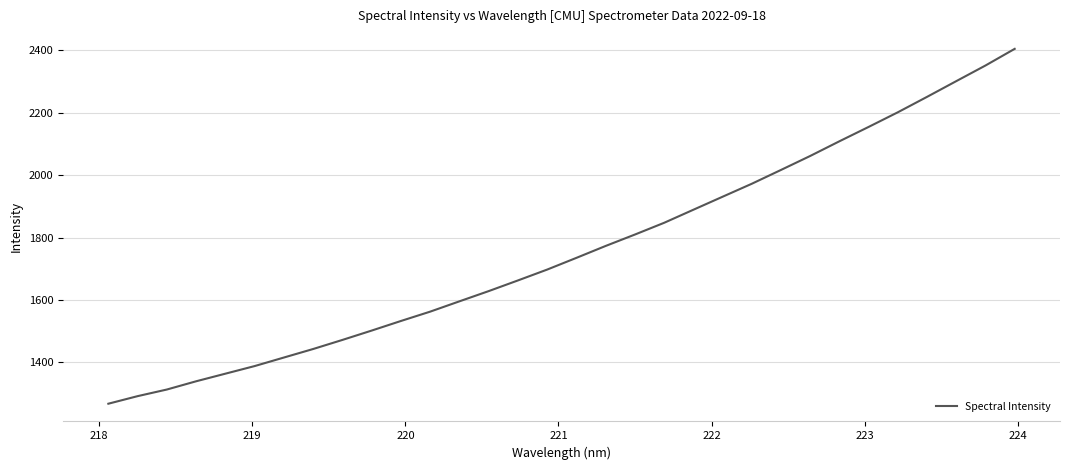

Is this an area chart (filled region under the line)?

No